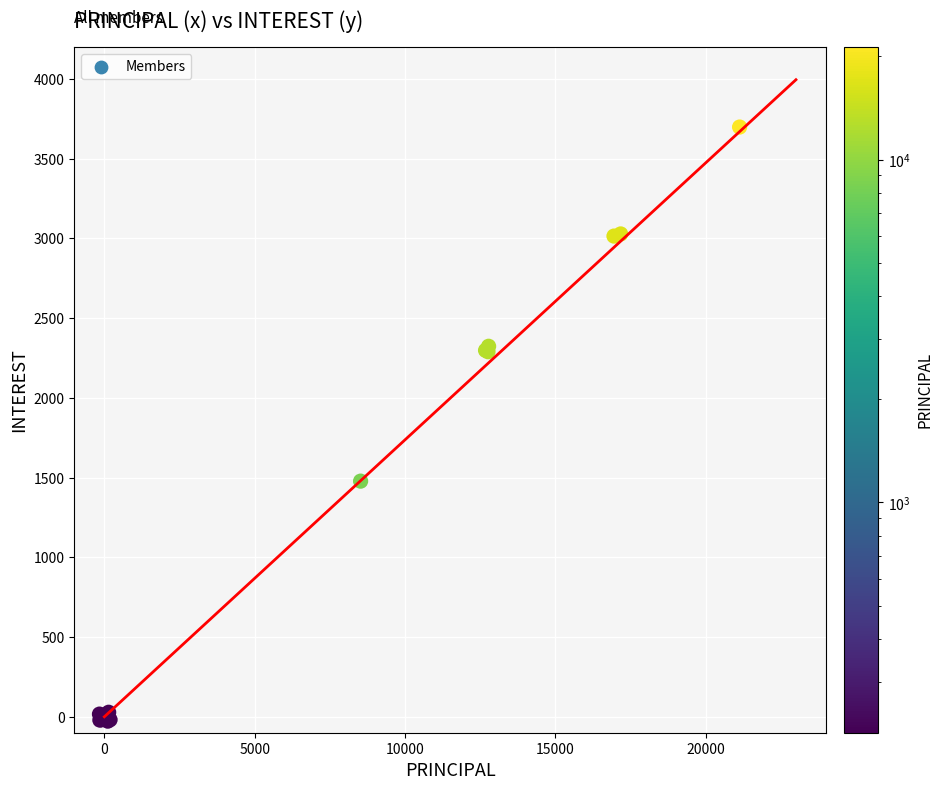

What Y value in the scatter plot is closest to 1835?

1477.8